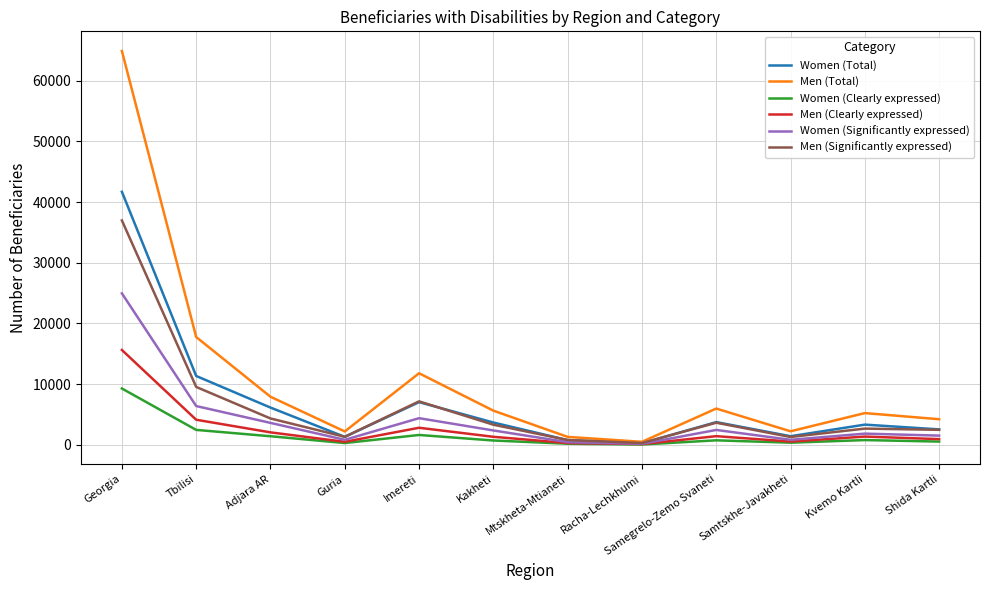

At which category is the sum across all series the highest?

Georgia